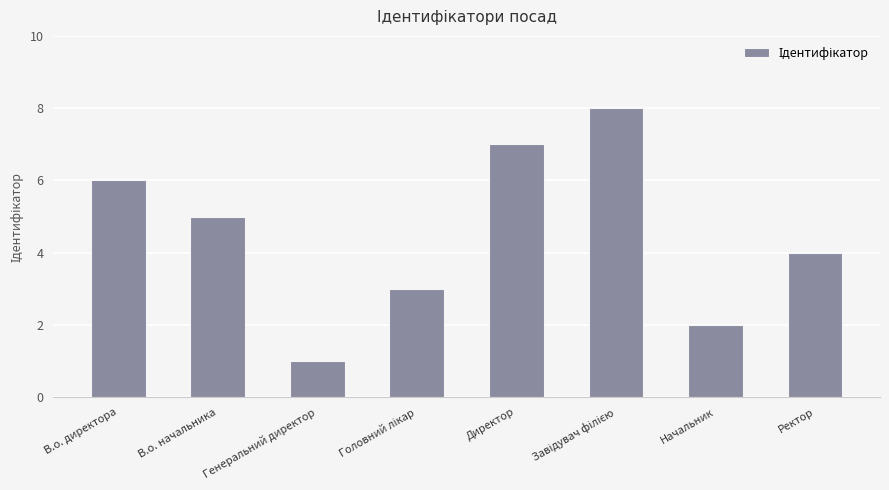

What is the maximum value shown in the chart?

8